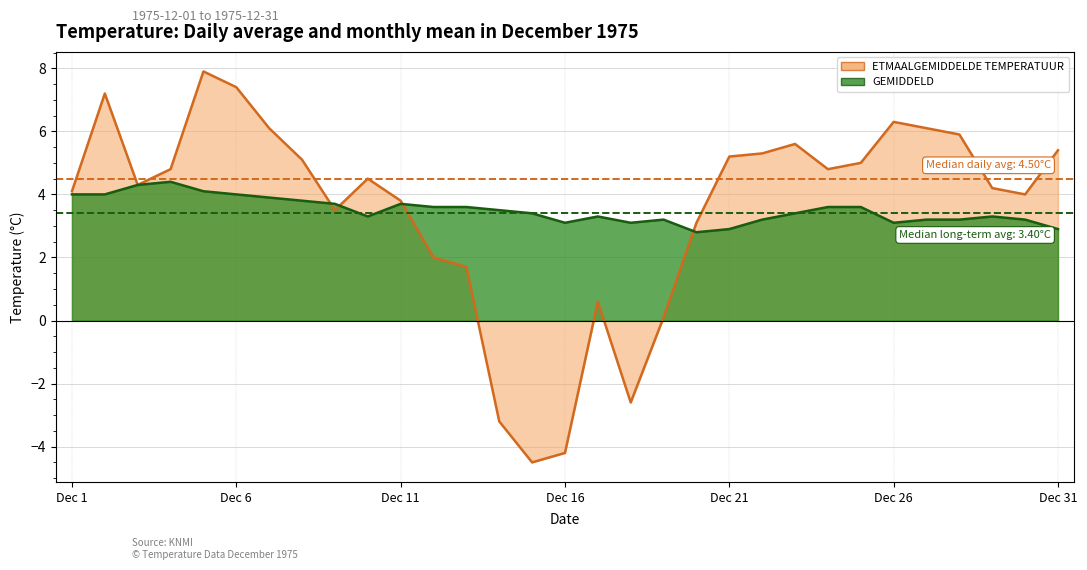

What is the highest value of the GEMIDDELD series?

4.4